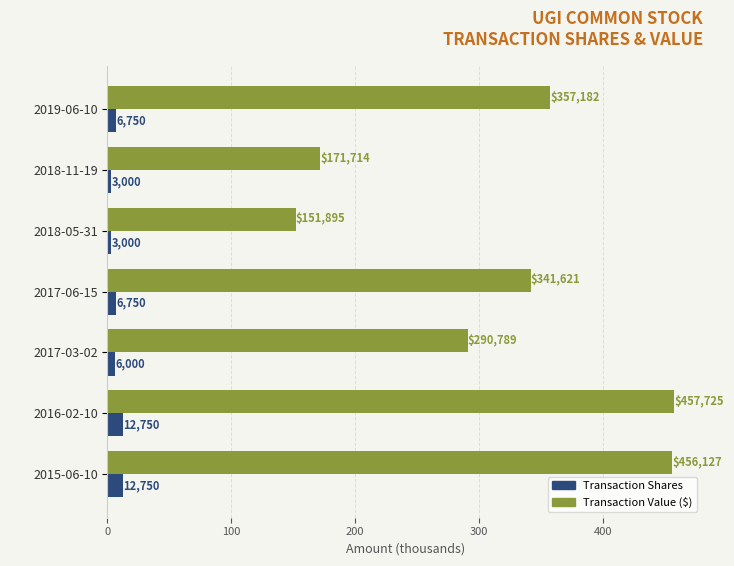

What is the difference between the second highest and second lowest values in the Transaction Shares series?

9.8